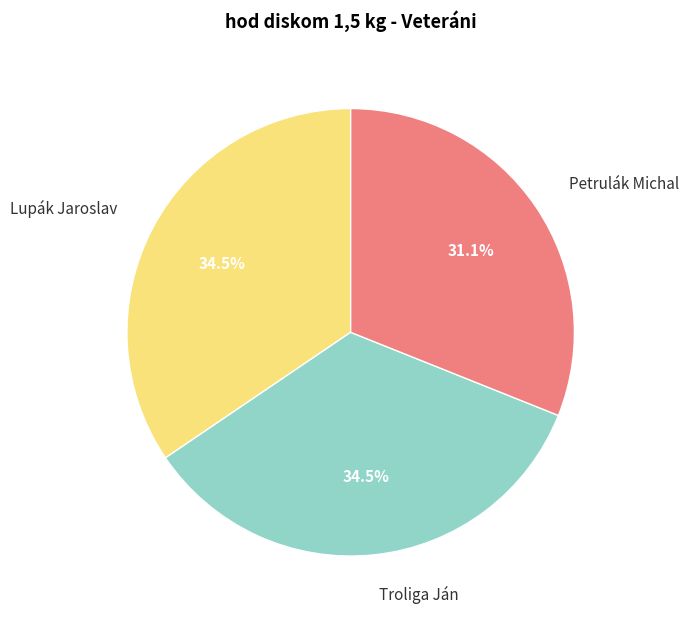

Count the number of slices in the pie.

3